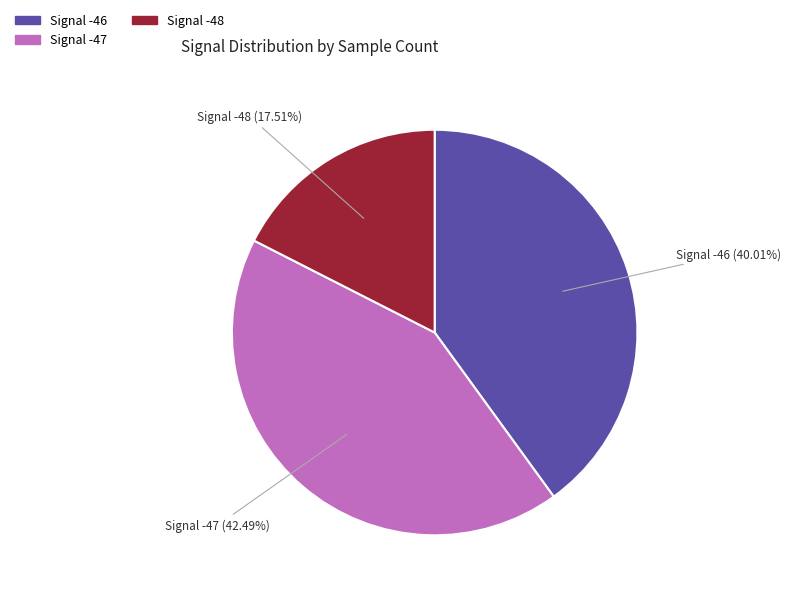

Count the number of slices in the pie.

3